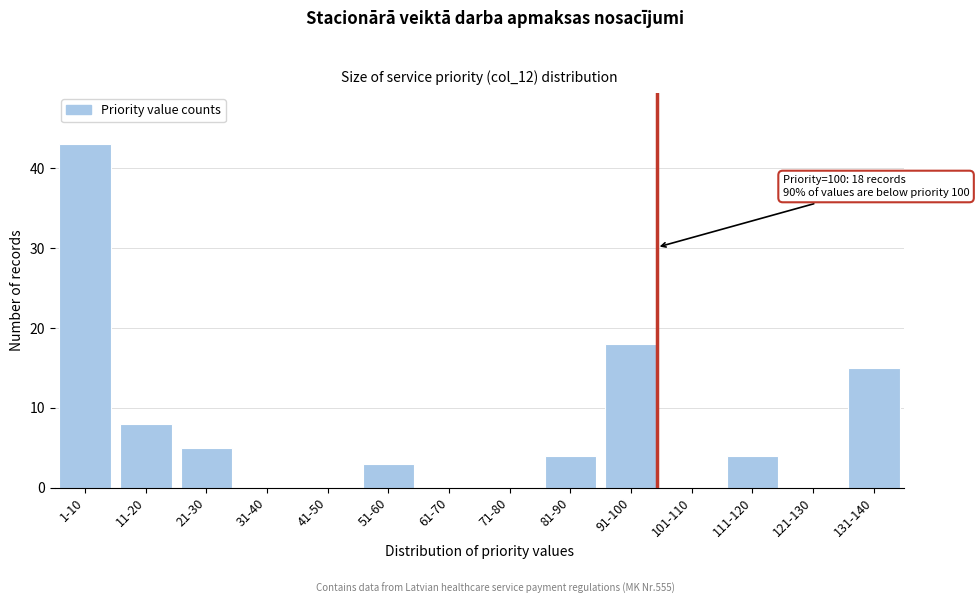

Reading left to right, what are all the values shown in this chart?

1-10=43	11-20=8	21-30=5	31-40=0	41-50=0	51-60=3	61-70=0	71-80=0	81-90=4	91-100=18	101-110=0	111-120=4	121-130=0	131-140=15